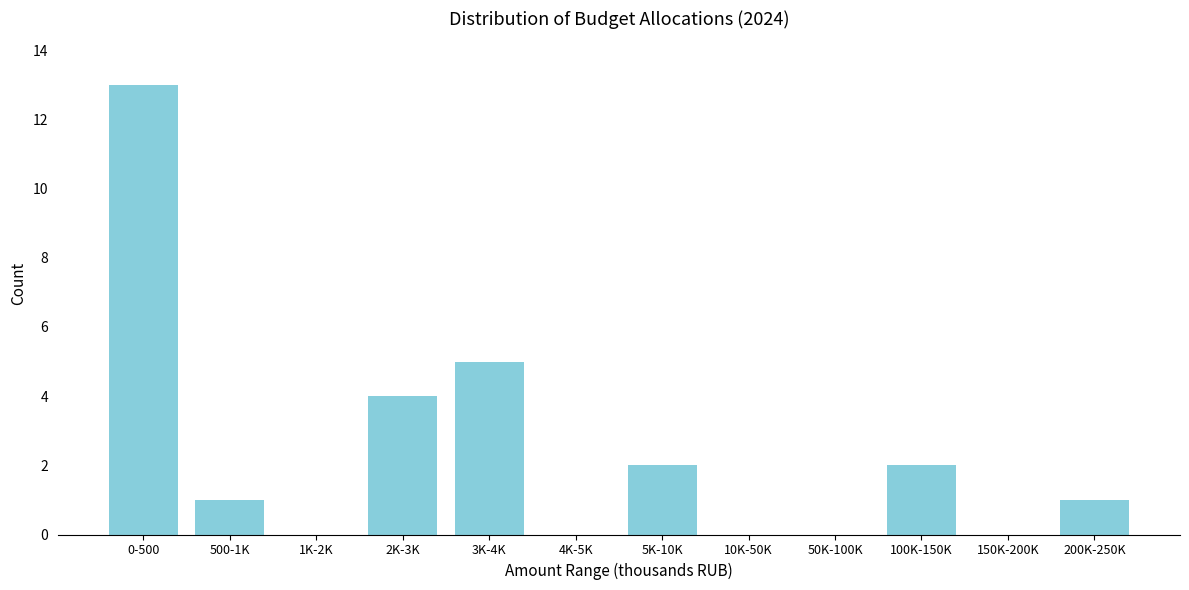

Reading left to right, extract all data points from this chart.

0-500=13	500-1K=1	1K-2K=0	2K-3K=4	3K-4K=5	4K-5K=0	5K-10K=2	10K-50K=0	50K-100K=0	100K-150K=2	150K-200K=0	200K-250K=1